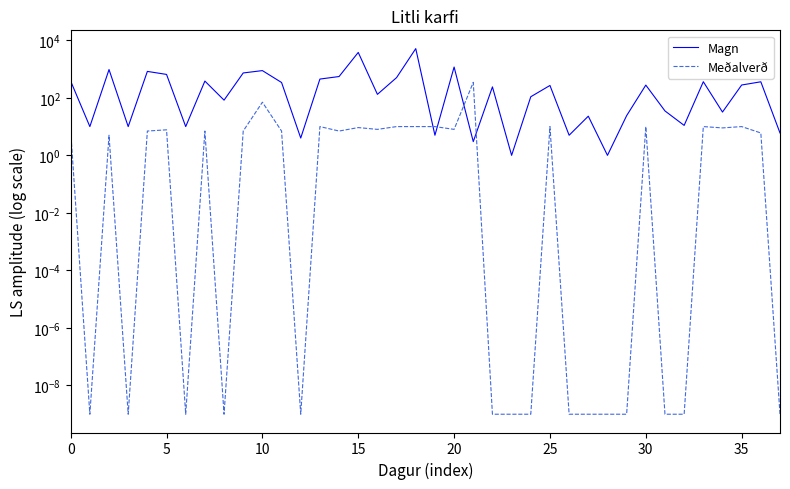

What is the average value of the Meðalverð series?

15.5